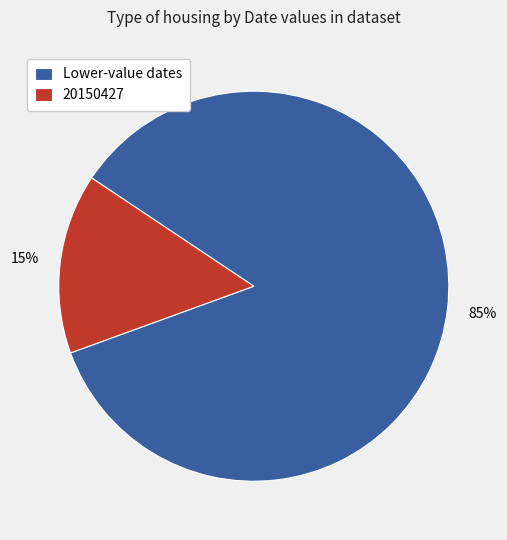

Rank the categories by value from lowest to highest.

20150427, Lower-value dates